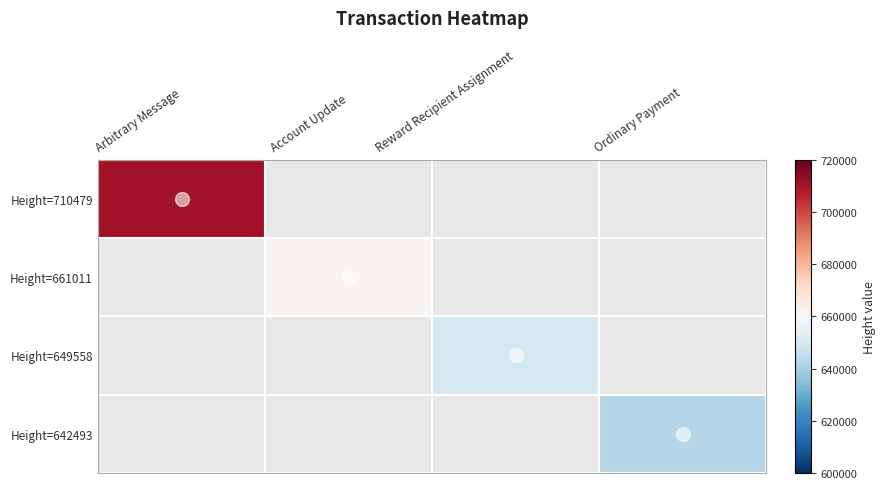

At which label does Height=661011 reach its peak?

Arbitrary Message